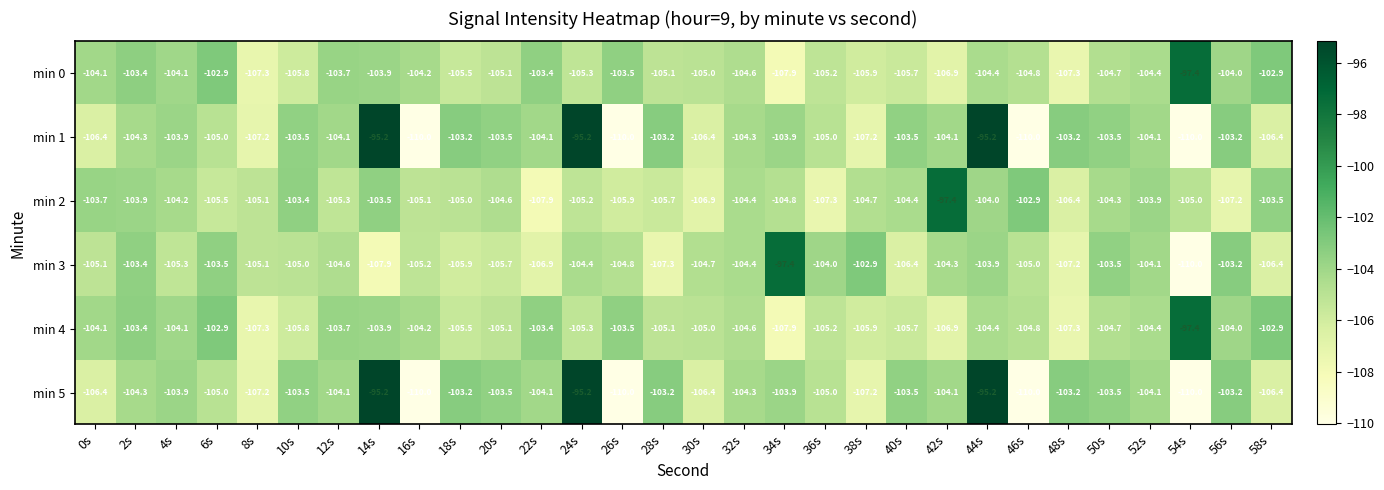

What is the sum of all min 0 values?

-3138.4